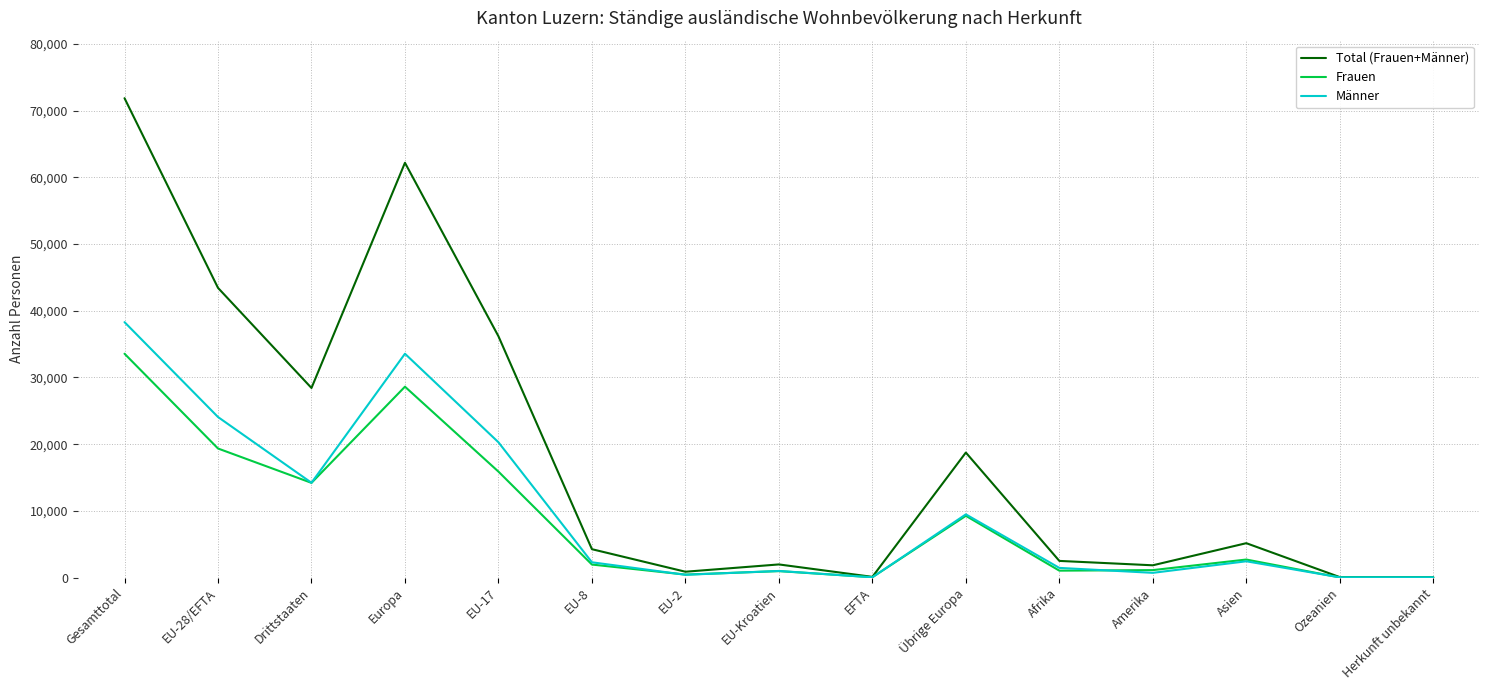

How many categories are shown in the chart?

15